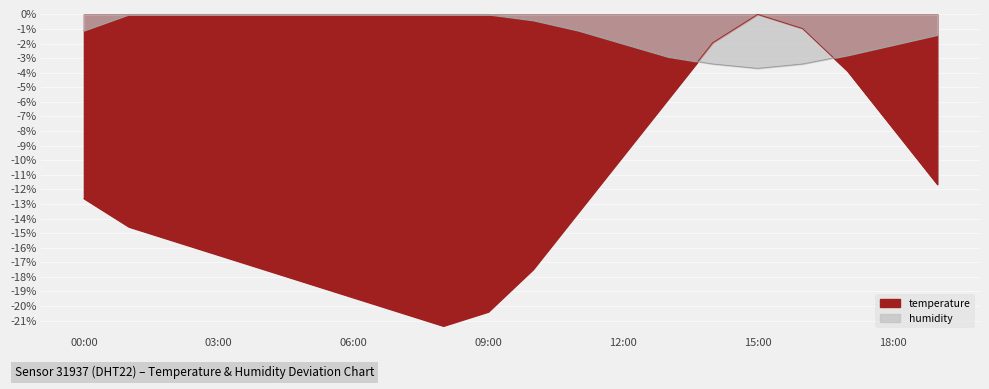

Rank the categories by humidity value from highest to lowest.

01:00, 02:00, 03:00, 04:00, 05:00, 06:00, 07:00, 08:00, 09:00, 10:00, 00:00, 11:00, 19:00, 12:00, 18:00, 17:00, 13:00, 14:00, 16:00, 15:00